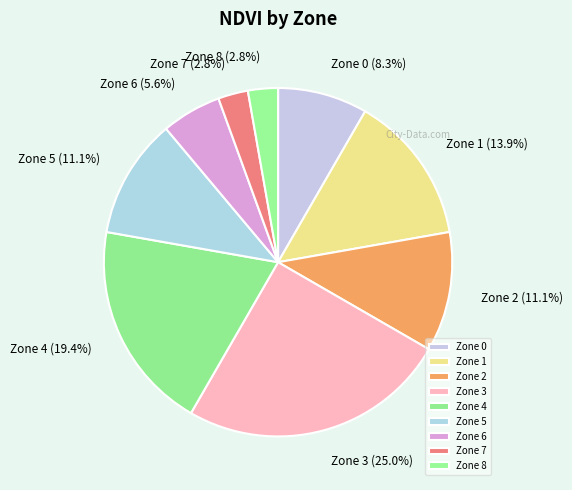

To the nearest percent, what portion does Zone 8 represent?

3%